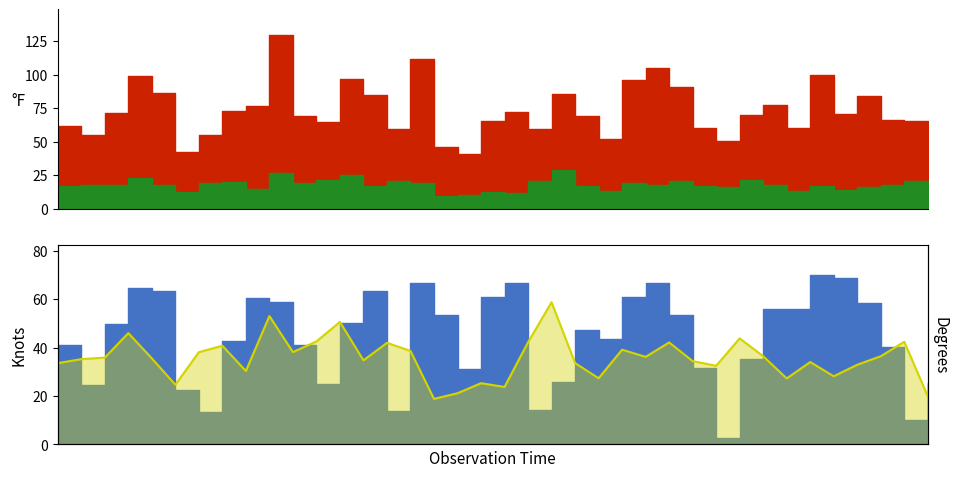

Does the chart have visible grid lines?

No